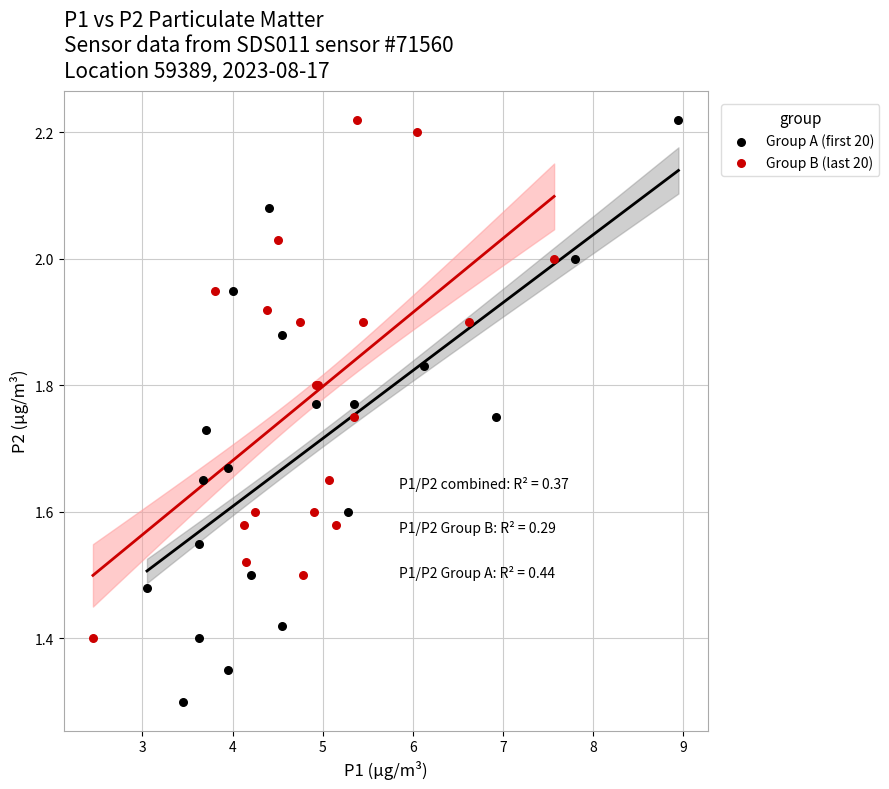

Which series has the largest Y range (max minus min)?

Group A (first 20)